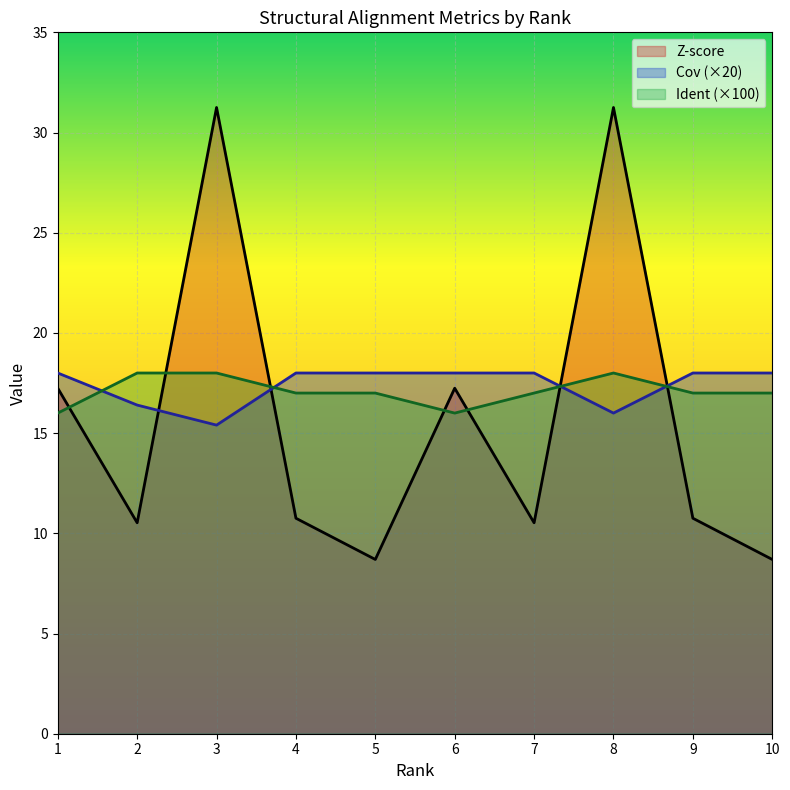

Reading left to right, extract all data points from this chart.

Z-score: 1=17.2	2=10.5	3=31.2	4=10.8	5=8.7	6=17.2	7=10.5	8=31.2	9=10.8	10=8.7
Cov: 1=18.0	2=16.4	3=15.4	4=18.0	5=18.0	6=18.0	7=18.0	8=16.0	9=18.0	10=18.0
Ident: 1=16.0	2=18.0	3=18.0	4=17.0	5=17.0	6=16.0	7=17.0	8=18.0	9=17.0	10=17.0